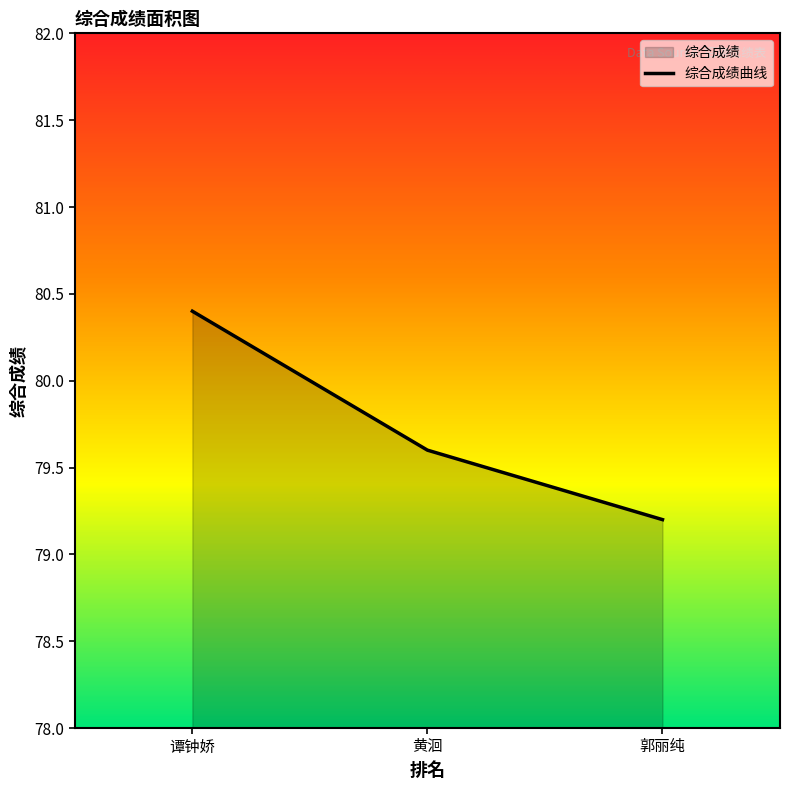

Reading left to right, what are all the values shown in this chart?

谭钟娇=80.4	黄洄=79.6	郭丽纯=79.2